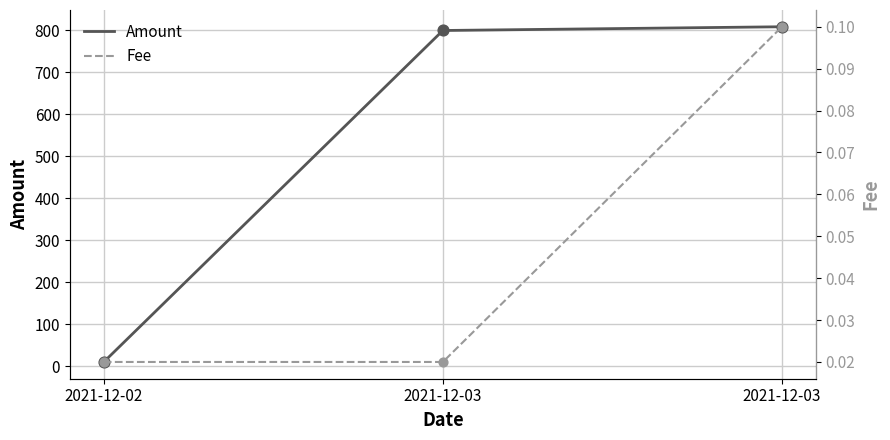

Which series reaches the maximum Y coordinate?

Amount